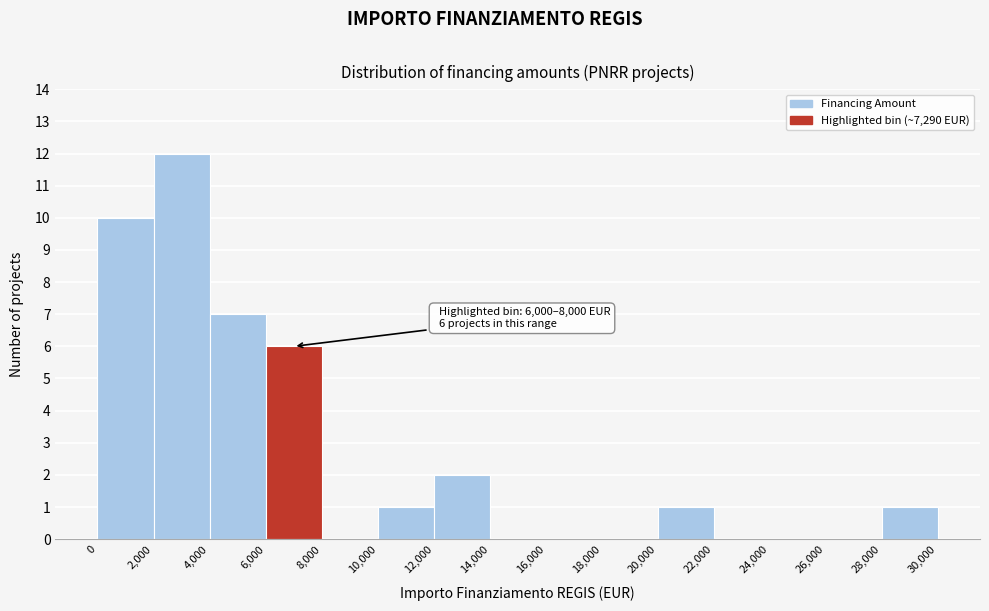

Which range on the x-axis has the tallest bar?

2,000 to 4,000